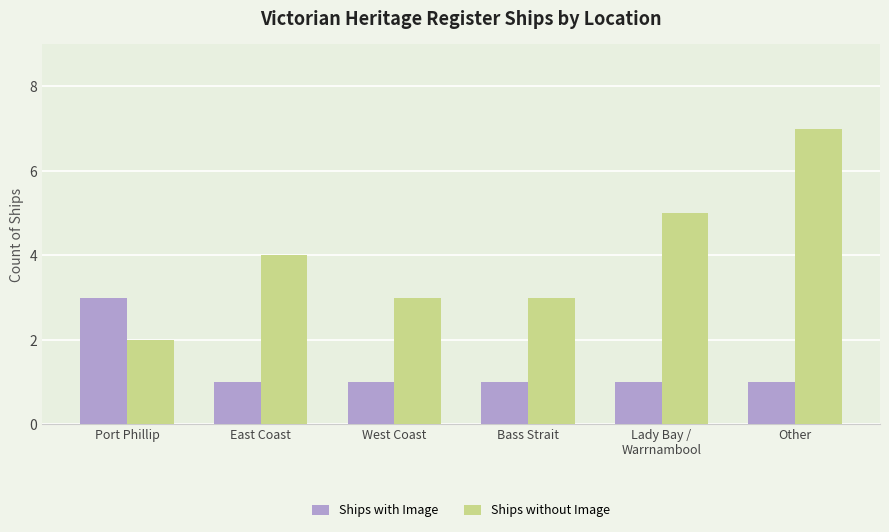

Count the number of categories in the chart.

6